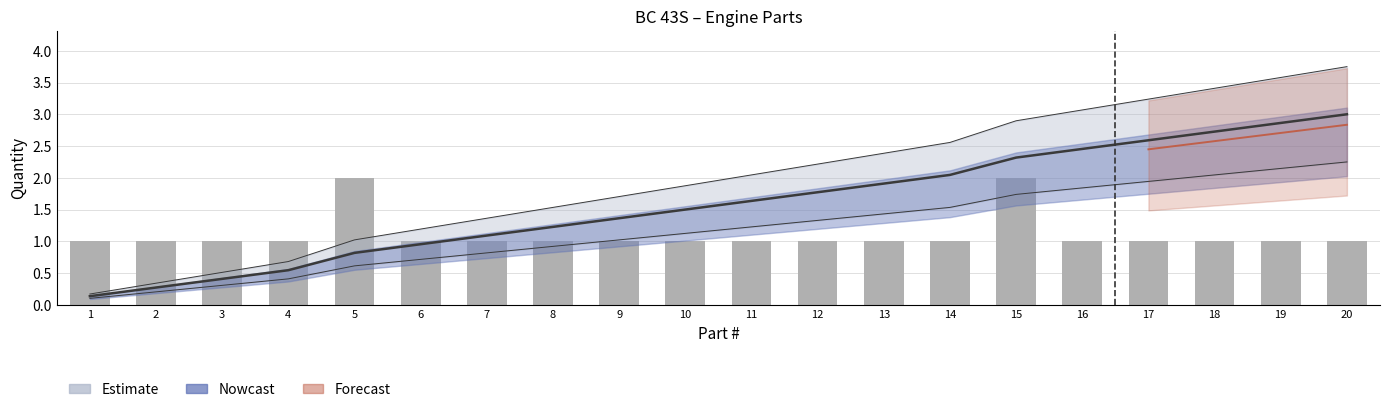

At which label does Estimate reach its peak?

20